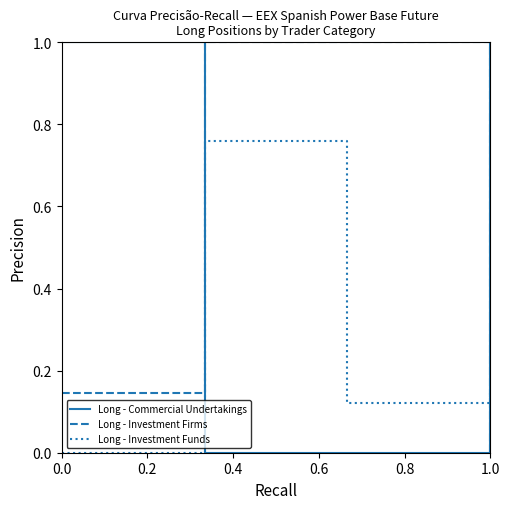

What is the highest value of the Long - Investment Firms series?

1.0